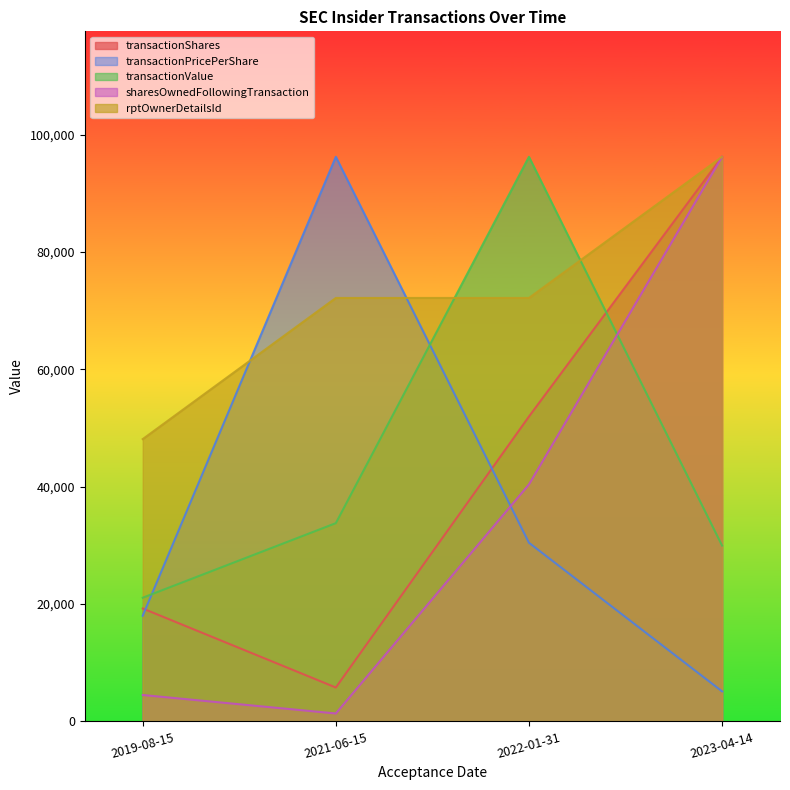

What is the highest value of the rptOwnerDetailsId series?

96210.9